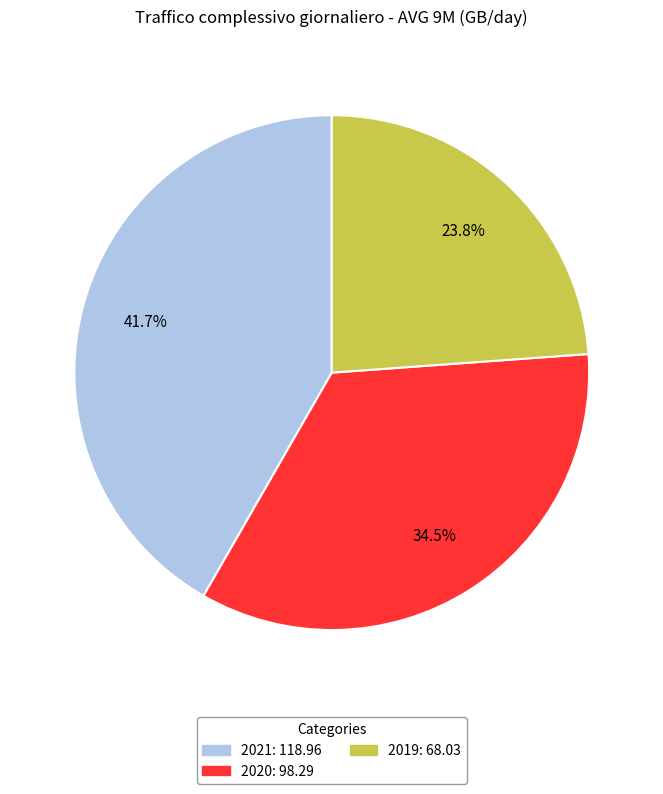

Count the number of slices in the pie.

3